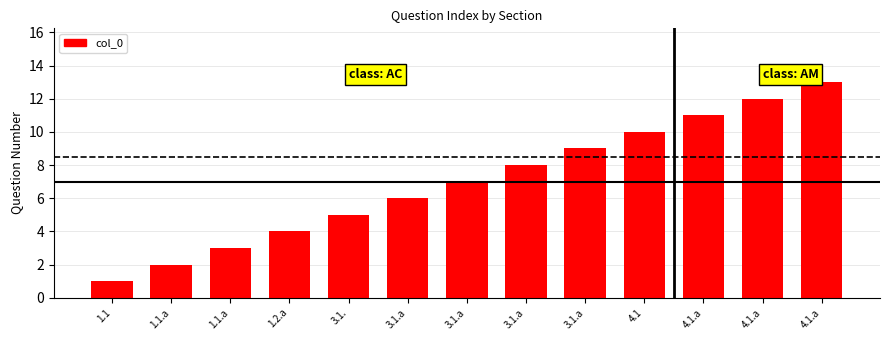

What is the difference between the maximum and minimum values?

12